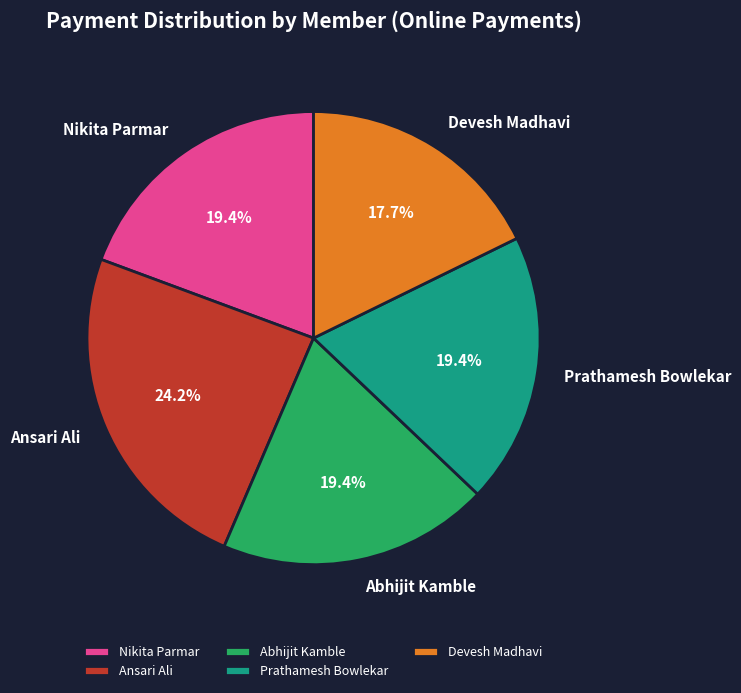

How much of the chart is everything except Nikita Parmar?

80.6%